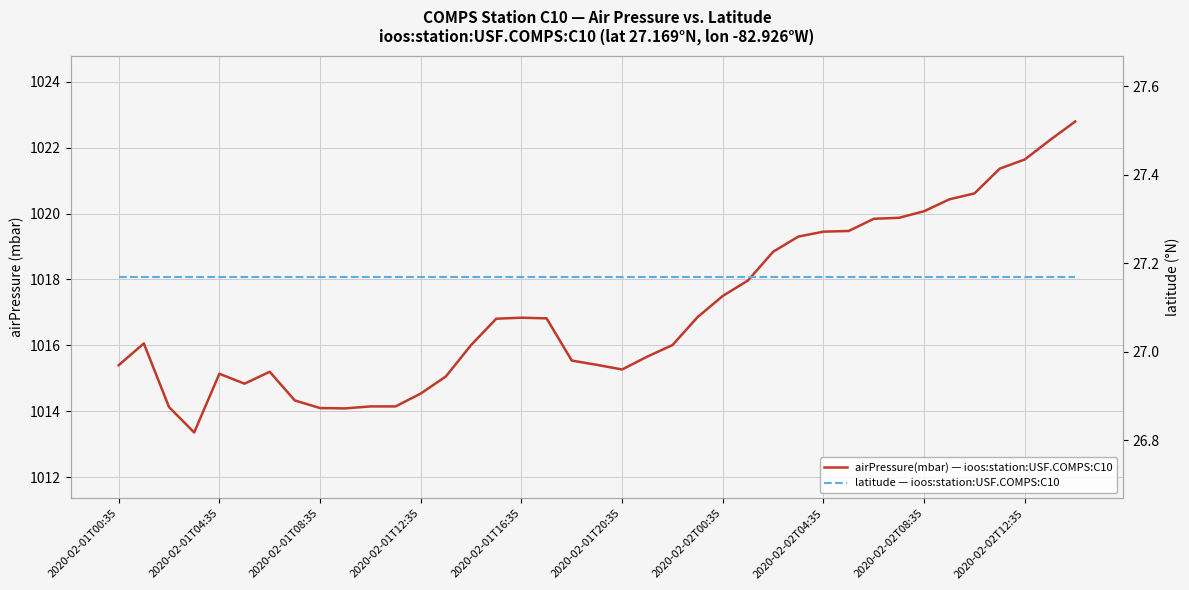

Between 30 and 24, which is larger?

30